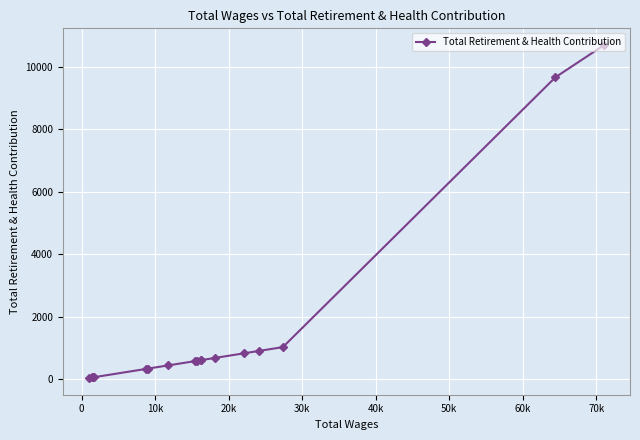

What is the difference between the second highest and second lowest values?

9612